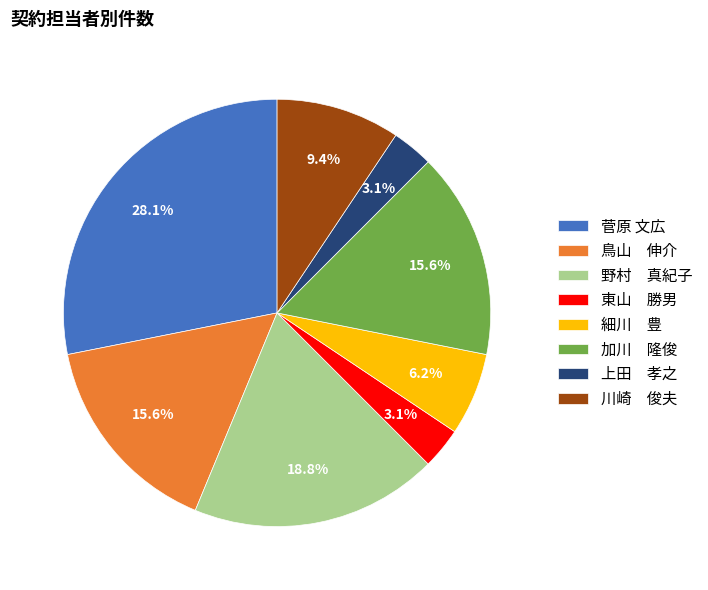

What is the total percentage of 菅原 文広 and 野村 真紀子?

46.9%